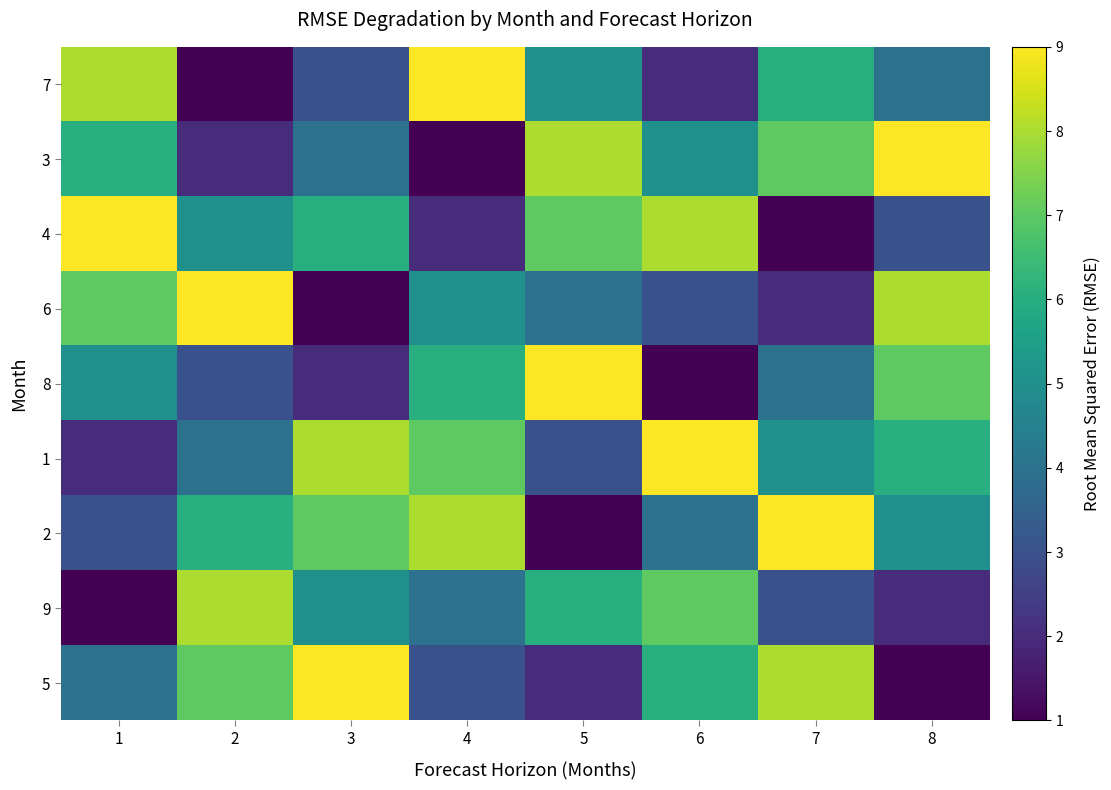

At which category is the sum across all series the highest?

1